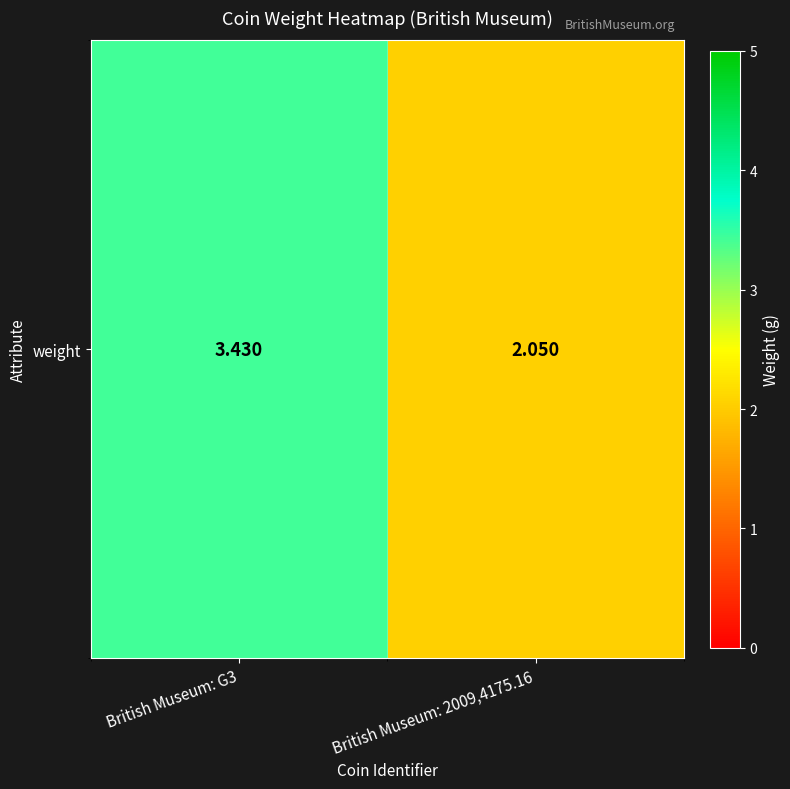

Is it true that the value at British Museum: 2009,4175.16 is 2.8?

False